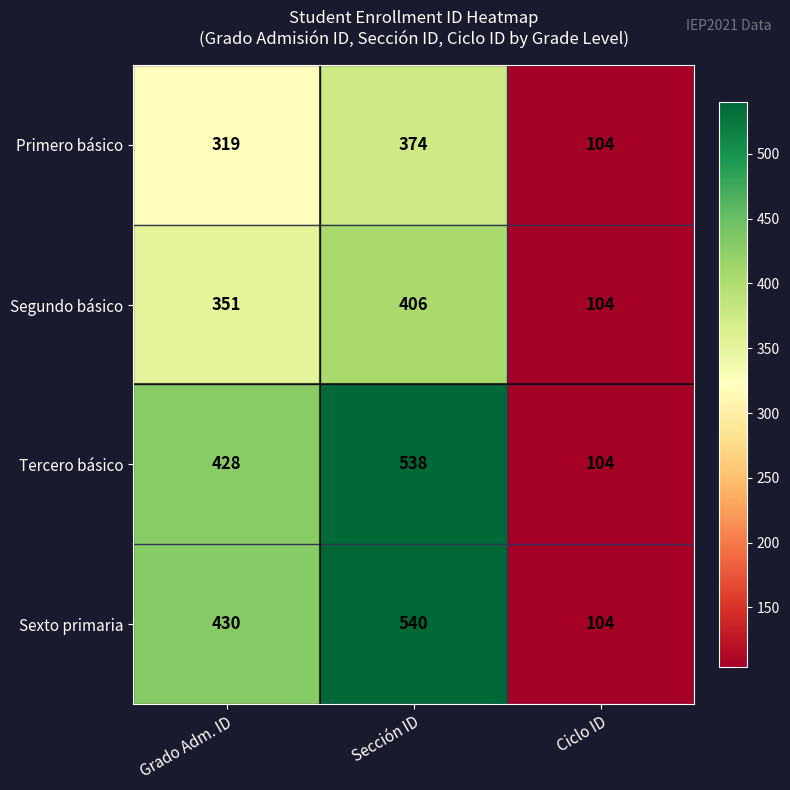

What is the greatest value displayed?

540